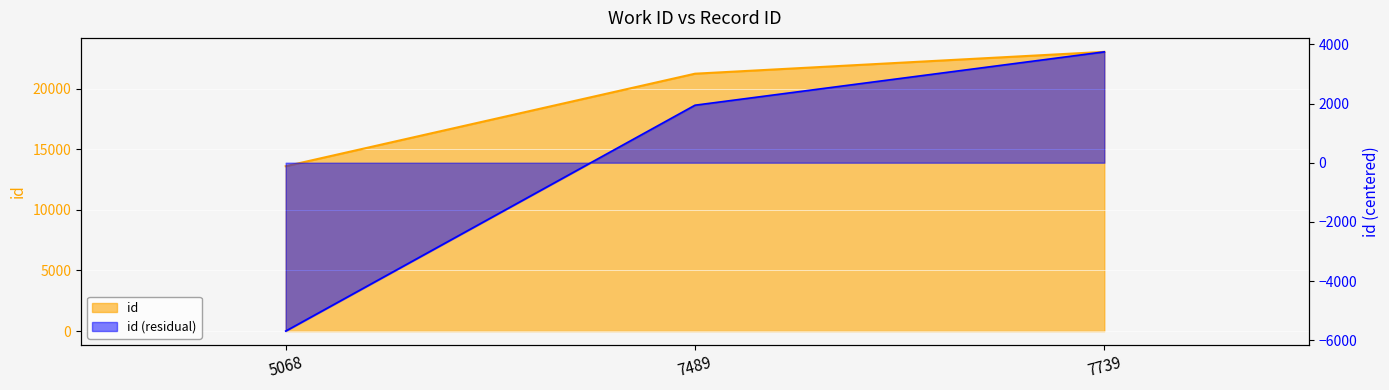

List the labels in order of value, largest first.

7739, 7489, 5068